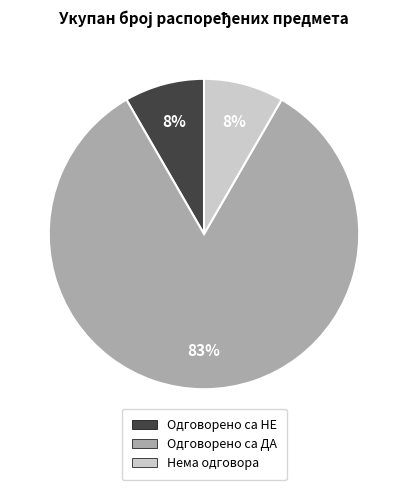

Is there any slice that represents more than half of the pie?

Yes